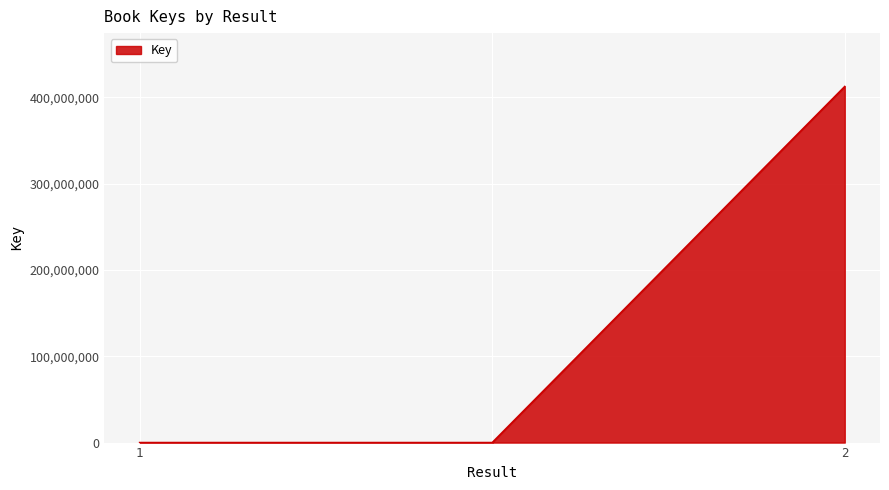

What is the greatest value displayed?

412677577